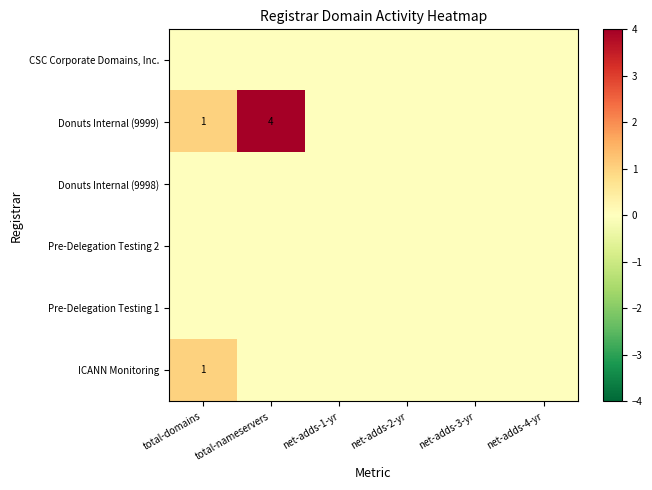

Which category has the highest value across all series?

total-nameservers